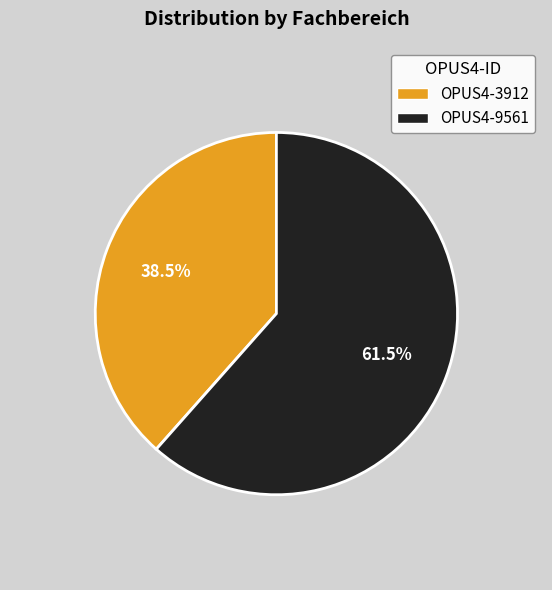

What is the smallest slice in the pie chart?

OPUS4-3912